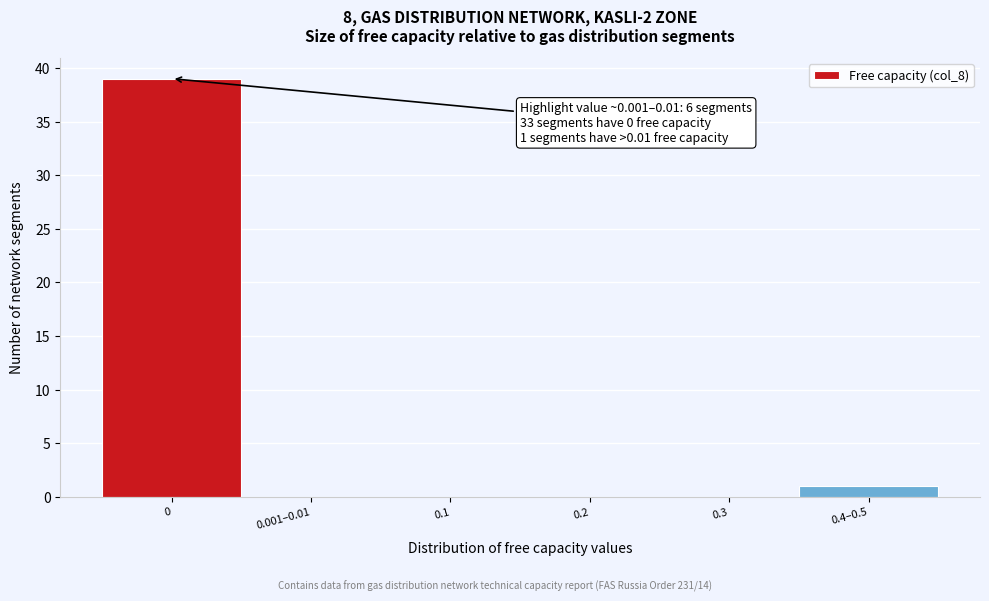

Reading left to right, transcribe all the data shown in this chart.

0=39	0.001–0.01=0	0.1=0	0.2=0	0.3=0	0.4–0.5=1